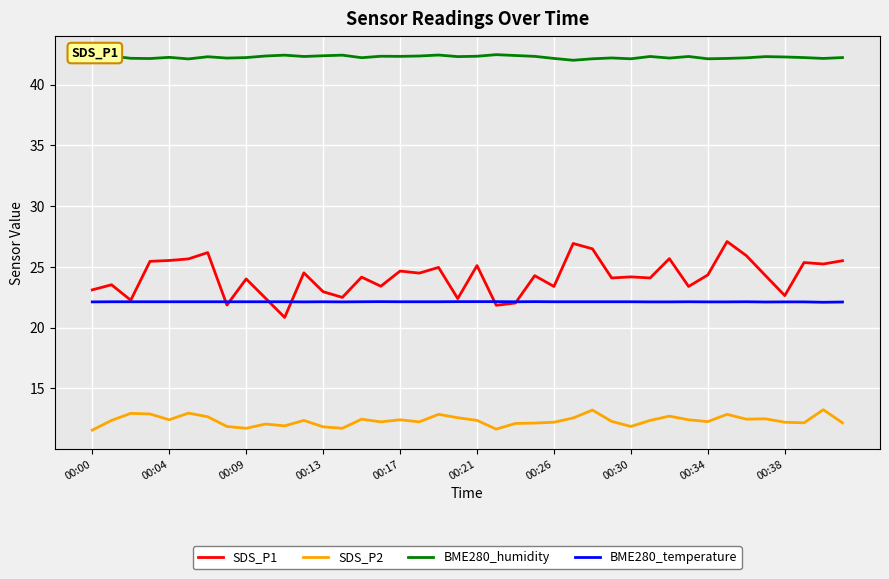

What is the maximum value shown in the chart?

42.5